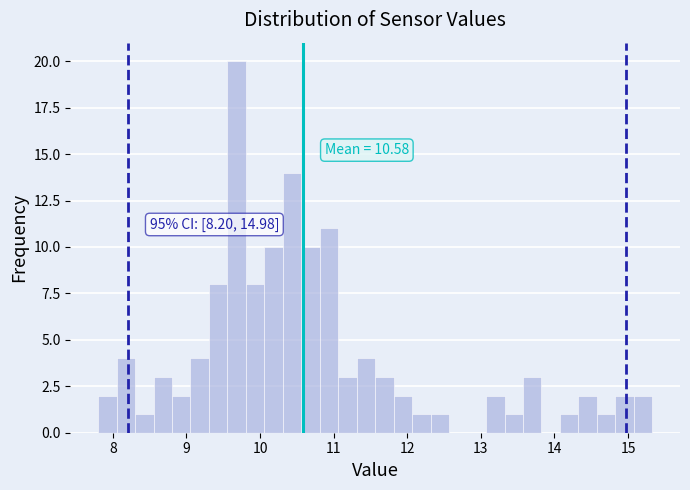

Around what value on the x-axis is the tallest bar? Give the approximate position of its centre, as read against the axis.

9.7